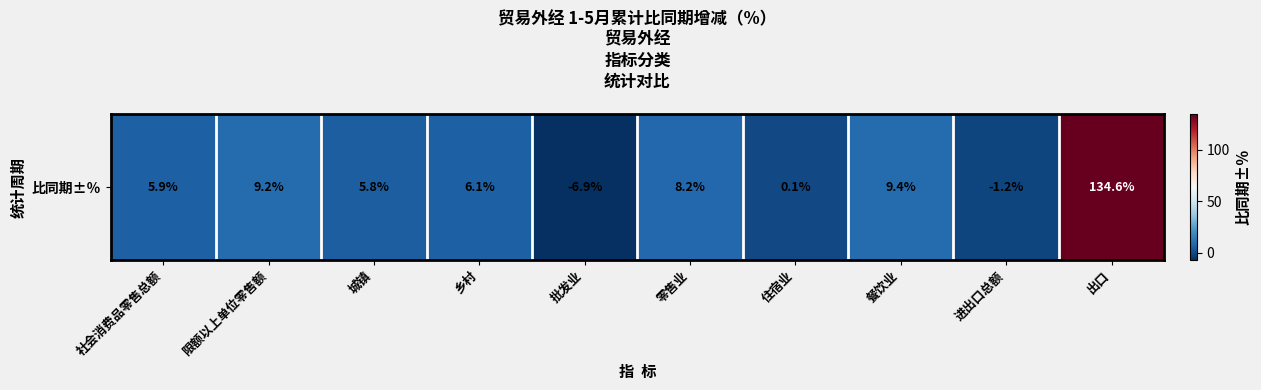

True or false: the data shows 189.3 at 出口.

False